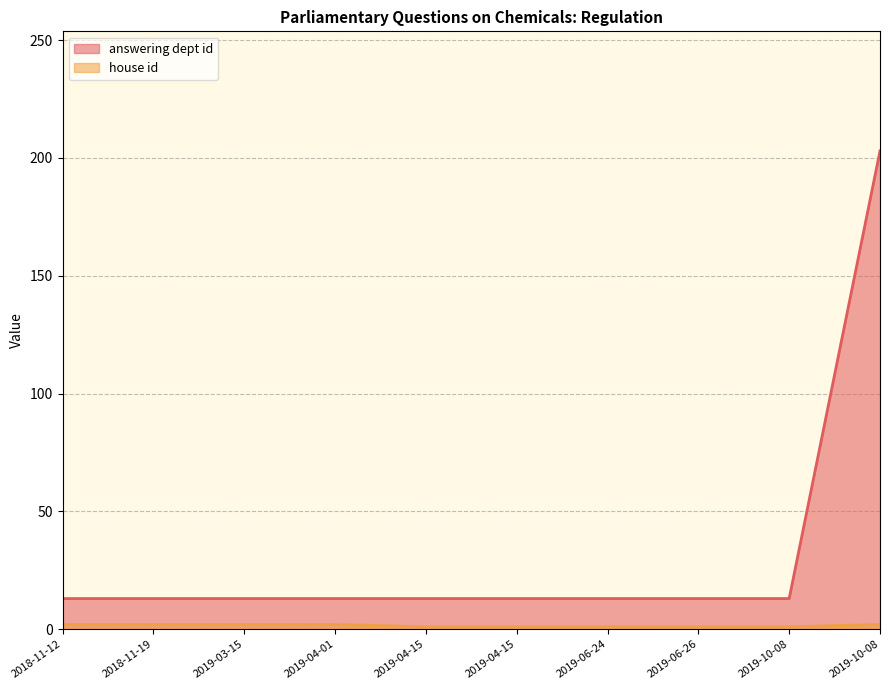

Which series has the largest total across all categories?

answering dept id